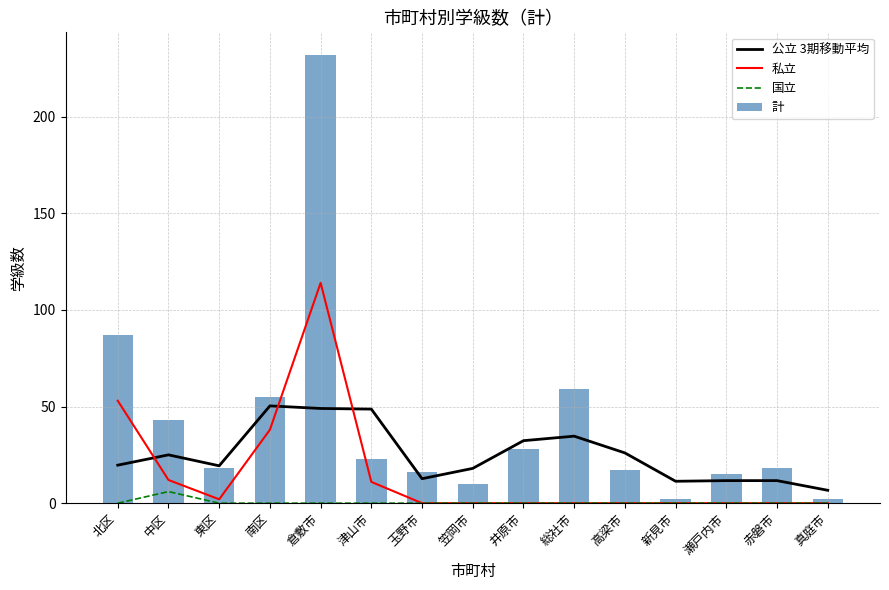

Which series has the widest spread of values?

計